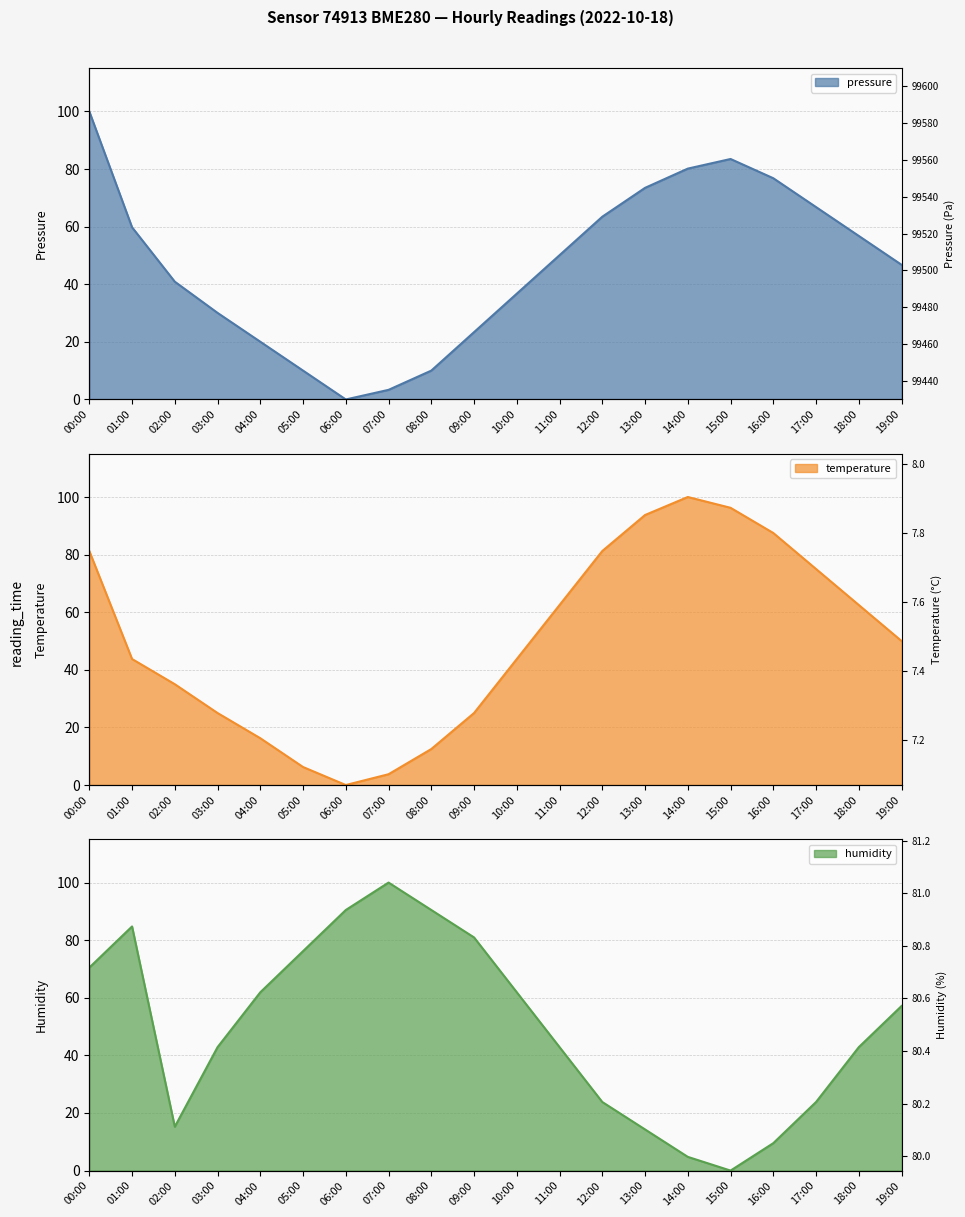

How many intersections are there between humidity and pressure?

5